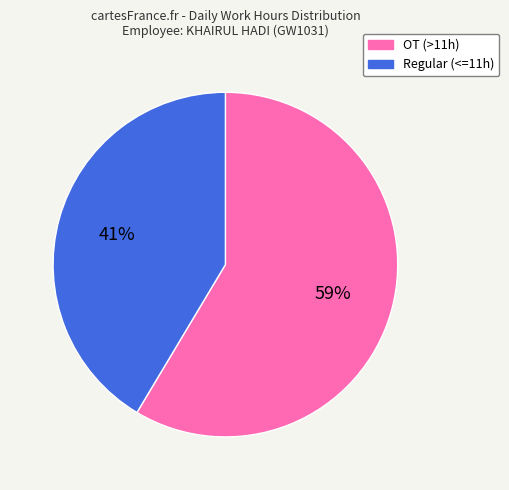

Which category has the smallest portion of the pie?

Regular (<=11h)